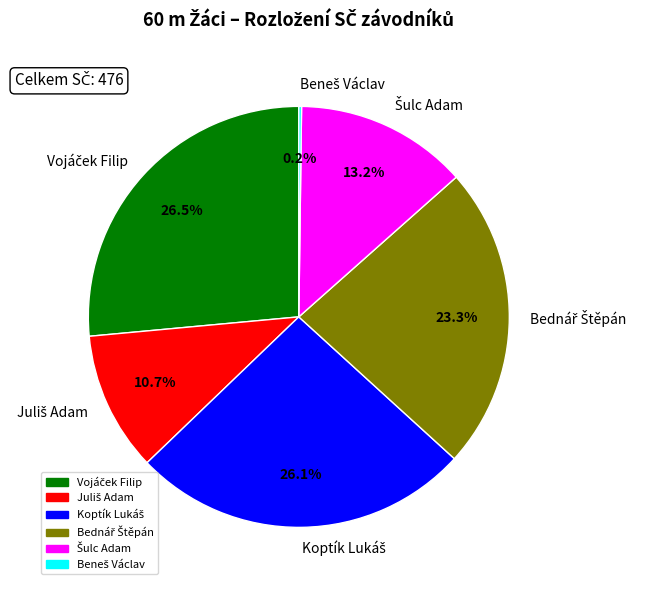

Is there a majority slice in this chart?

No